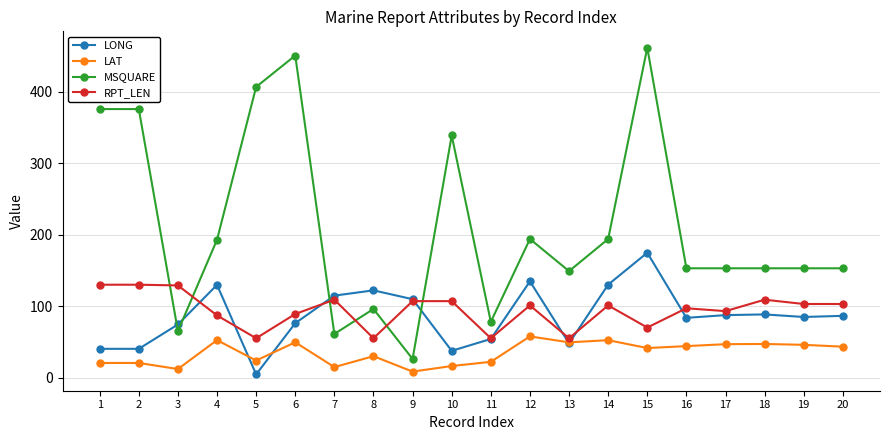

At which category does LAT reach its first local valley?

3